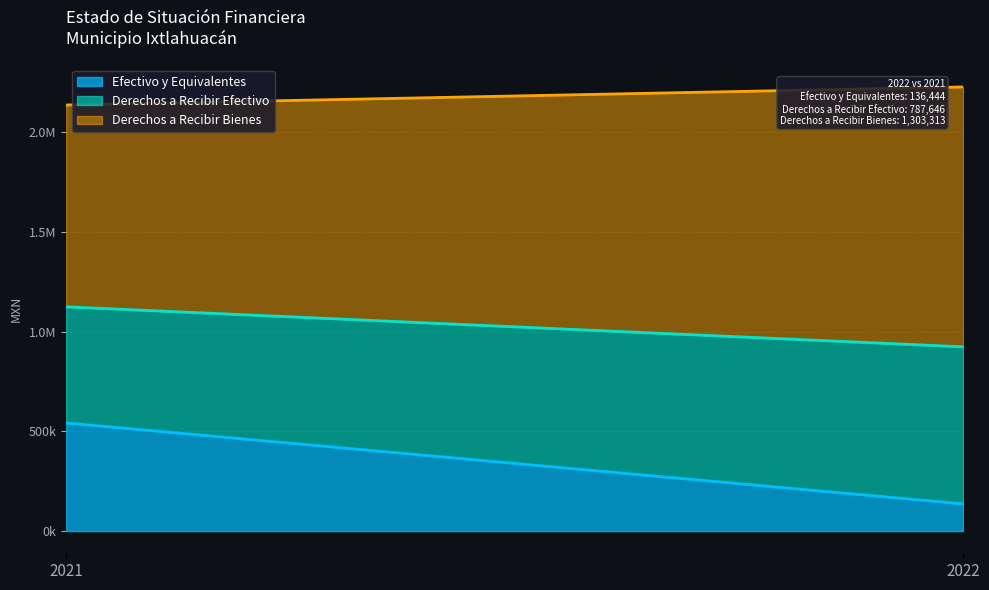

Which has a higher value, 2021 or 2022?

2021